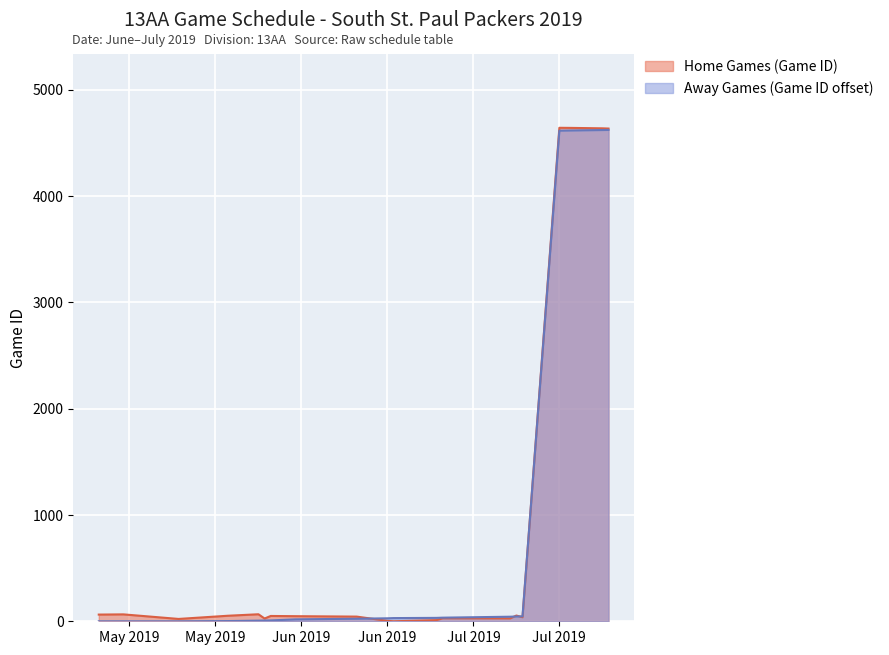

Which label corresponds to the smallest value in the chart?

6/19/19